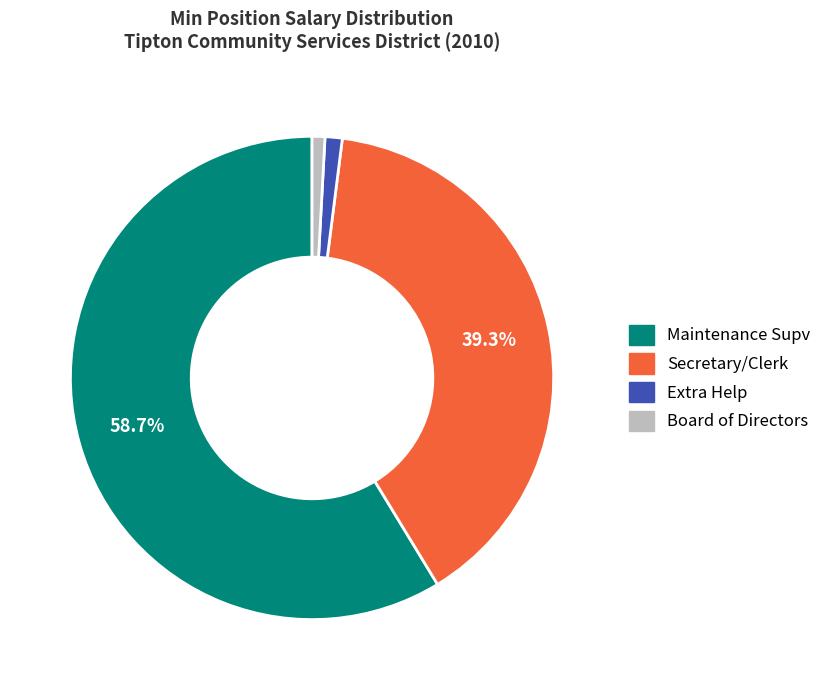

Which category has the biggest portion of the pie?

Maintenance Supv